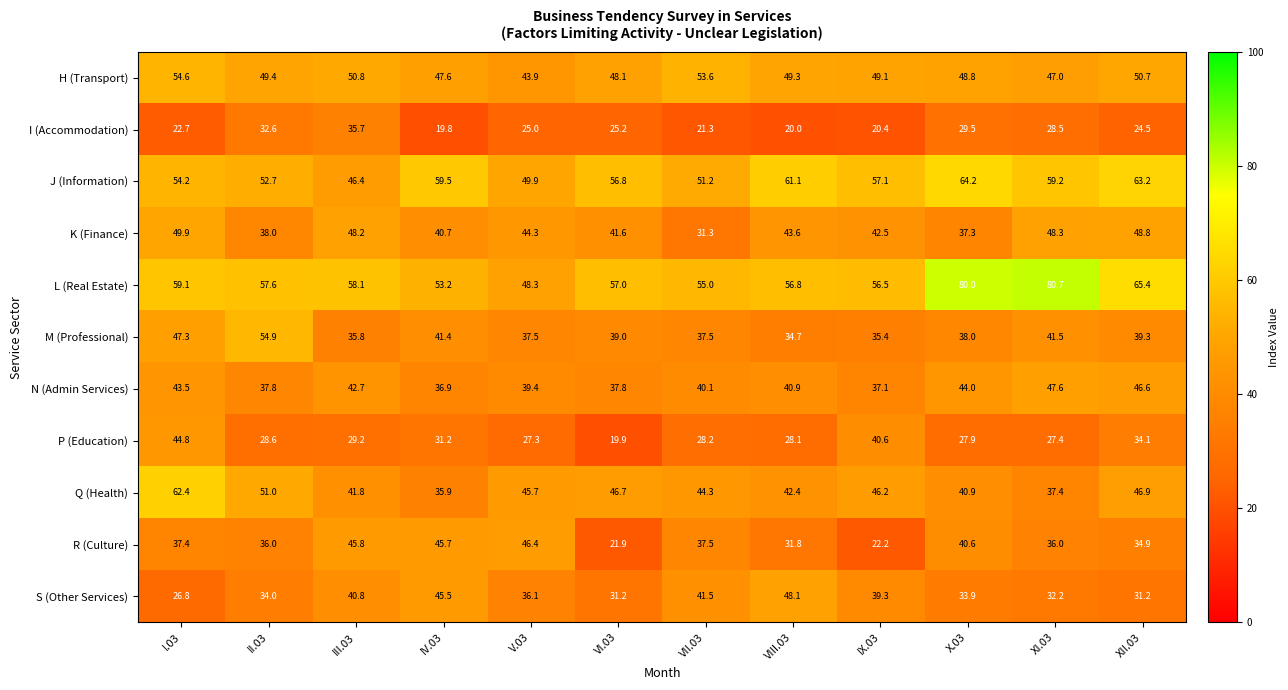

Count the number of categories in the chart.

12